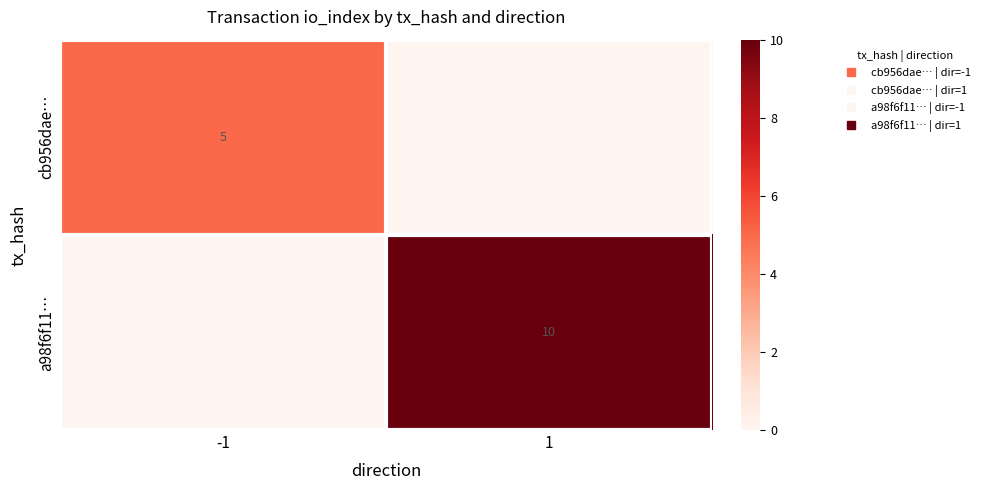

What is the approximate value of cb956dae… at -1?

5